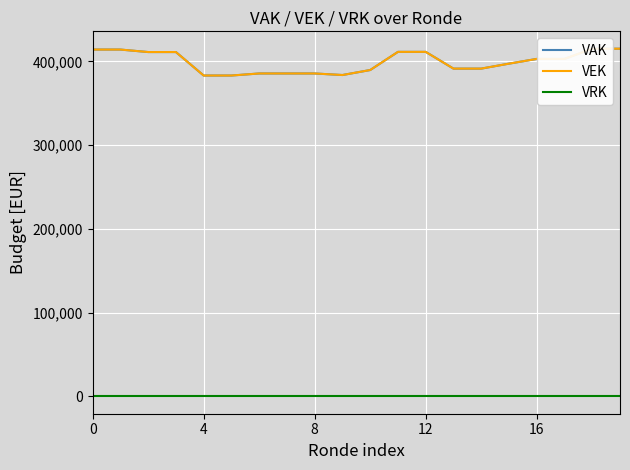

How many lines are shown in the chart?

3